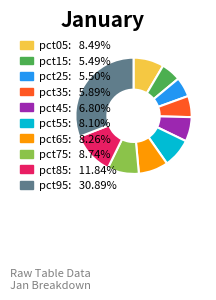

Does pct65: 8.26% account for over 50% of the chart?

No